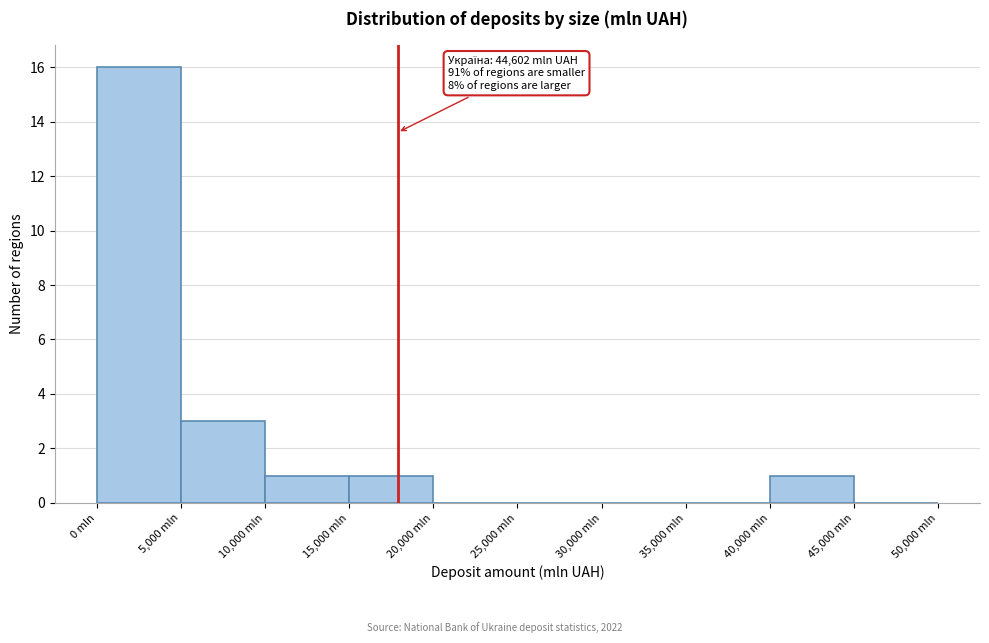

Over which range of the x-axis is the bar tallest?

0 to 5000